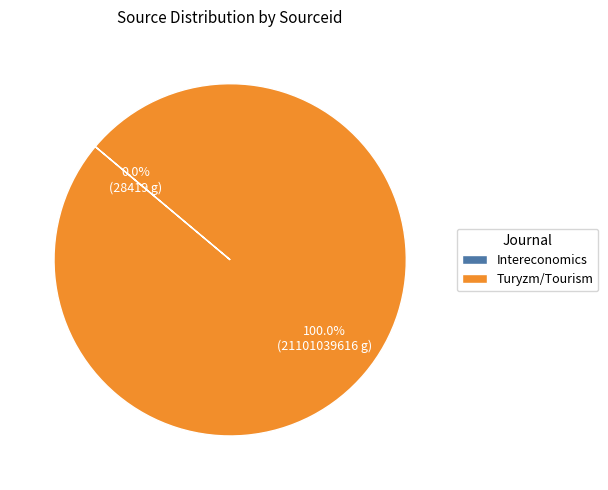

To the nearest percent, what percentage of the pie is Turyzm/Tourism?

100%